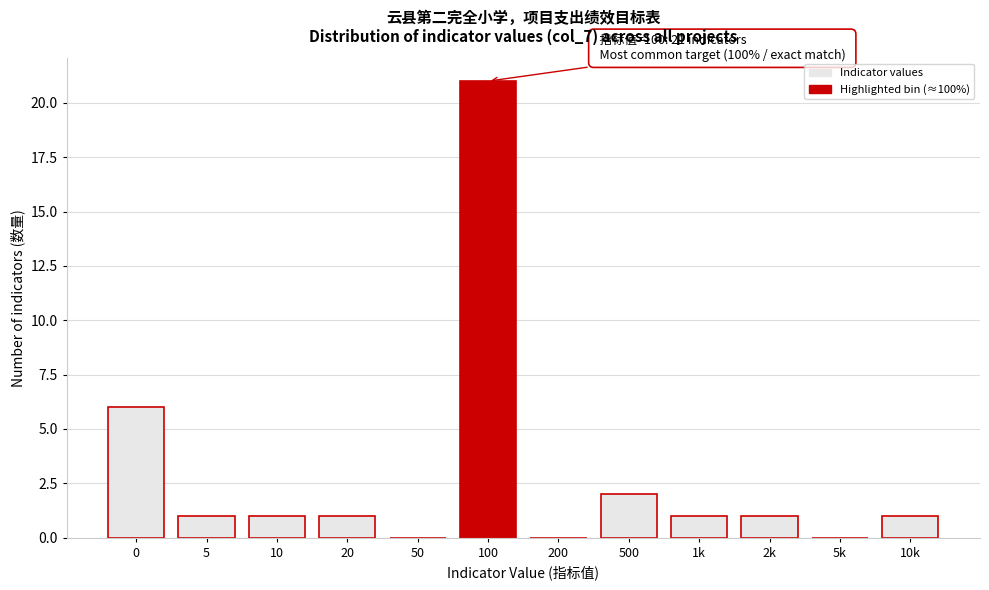

Reading right to left, list all the values displayed in this chart.

10k=1	5k=0	2k=1	1k=1	500=2	200=0	100=21	50=0	20=1	10=1	5=1	0=6